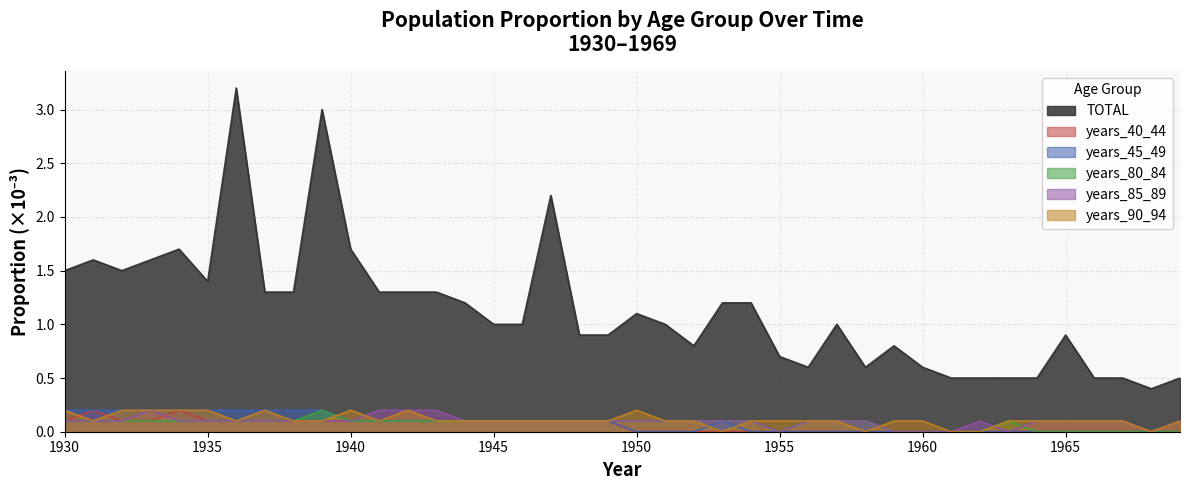

How many years_40_44 values are between 0 and 1?

40